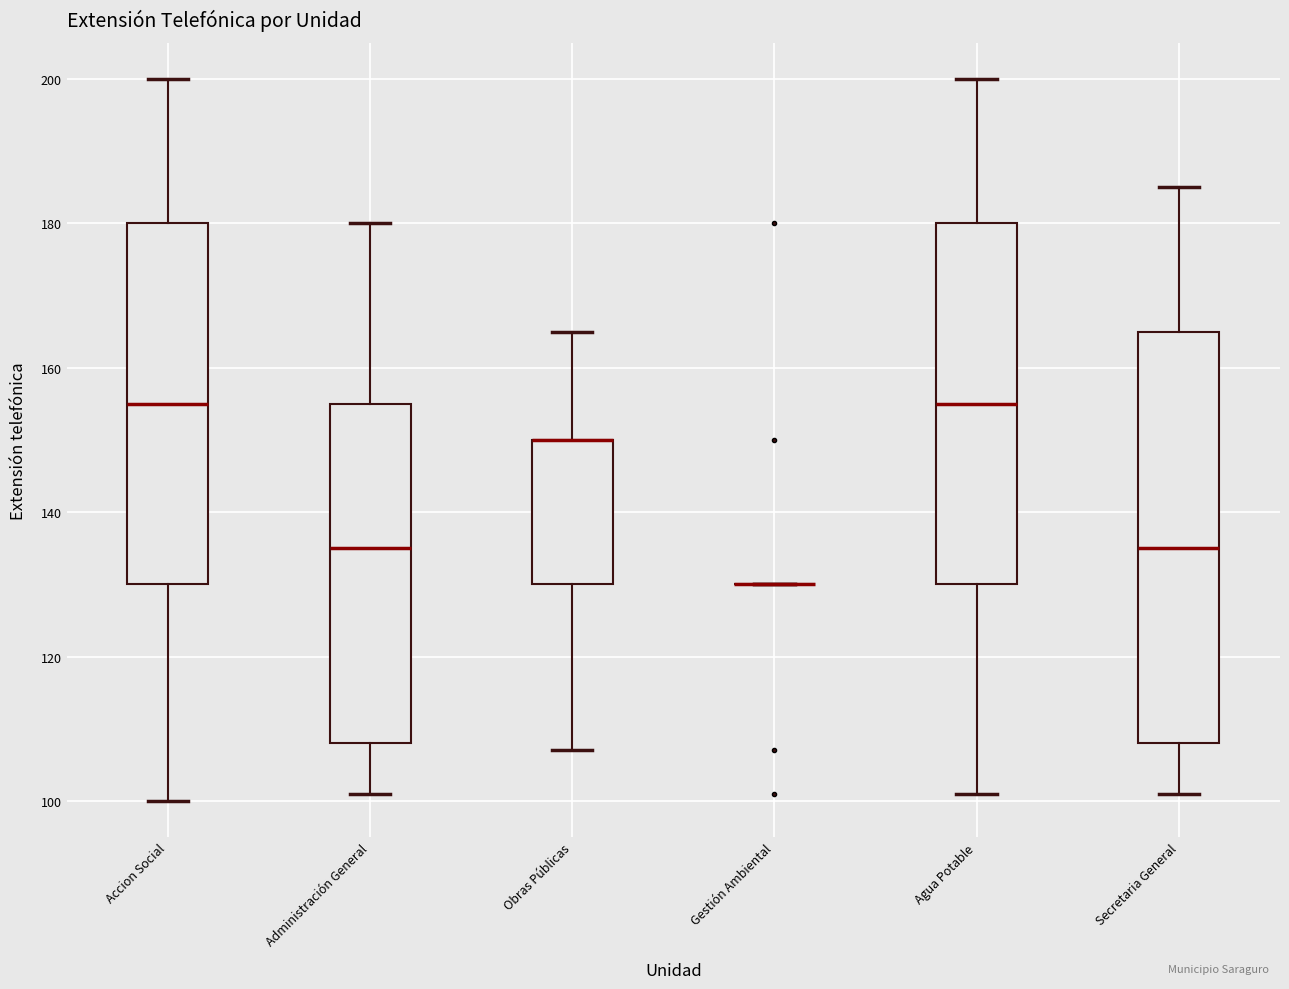

Where does the median line of the box for Accion Social sit on the y-axis? The values are not printed on the chart, so give them approximately, as read against the axis.

156